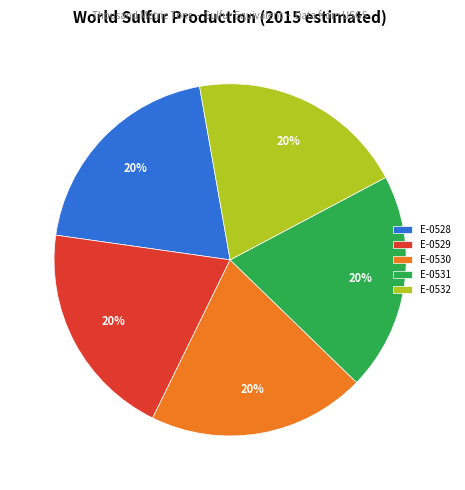

What is the ratio of the value at E-0530 to the value at E-0531?

1.0